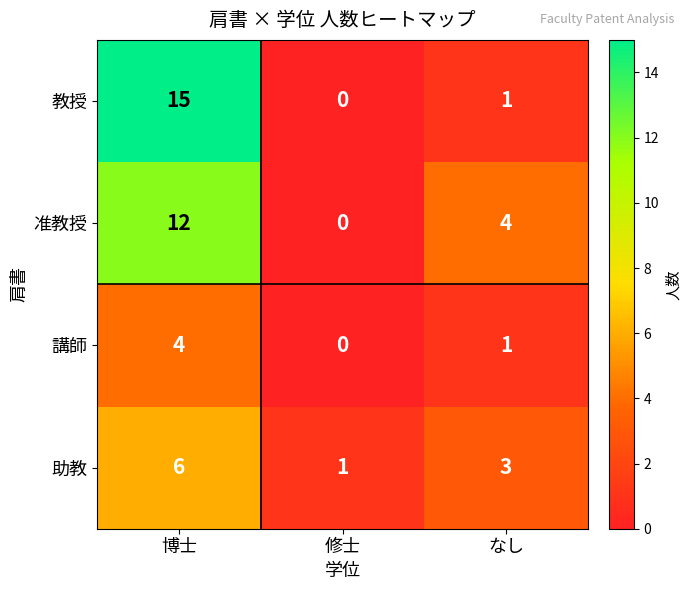

Which label corresponds to the largest value in the chart?

博士